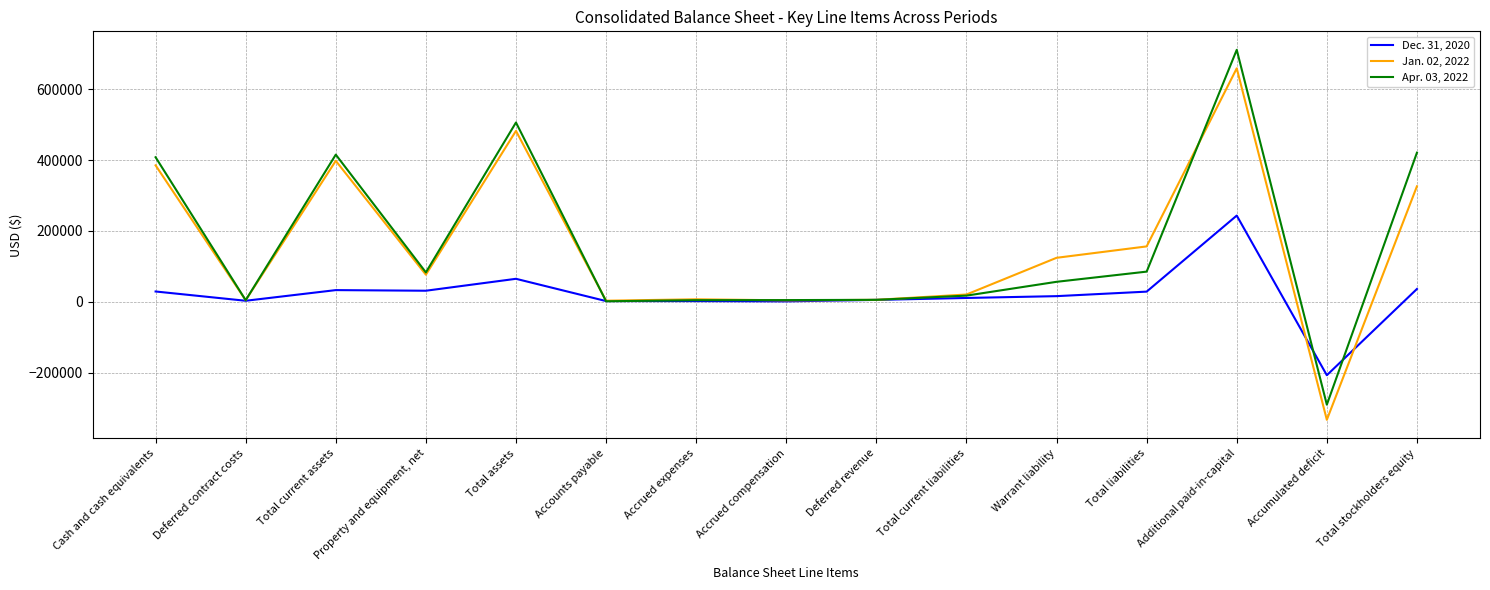

Which category has the lowest value across all series?

Accumulated deficit